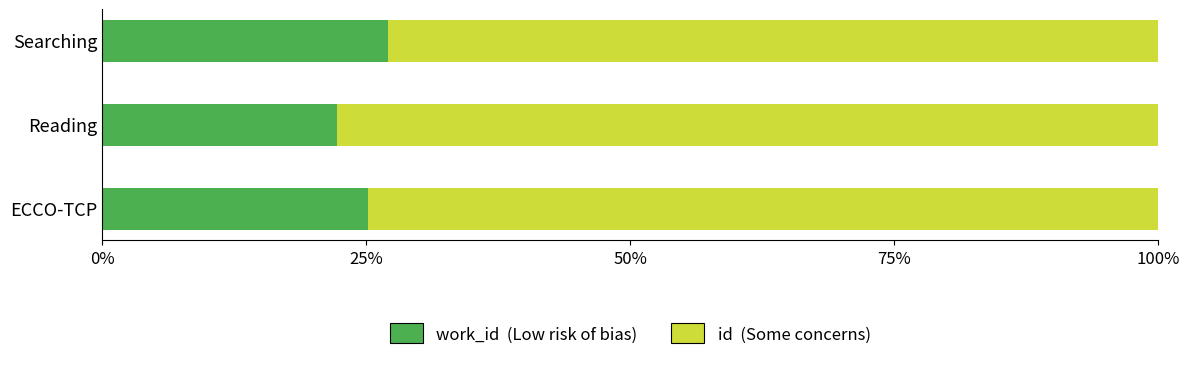

What is the total value across all series at ECCO-TCP?

100.0